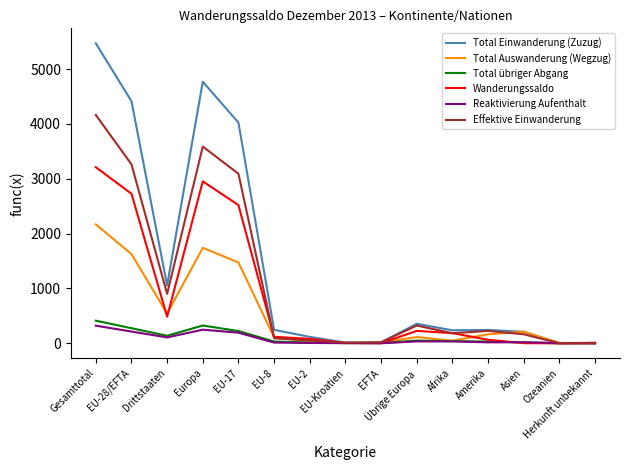

The Total Einwanderung (Zuzug) series shows 245 at EU-8. True or false?

True